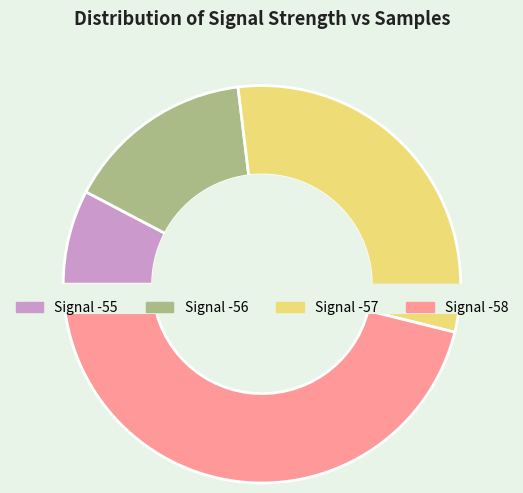

True or false: -58 accounts for 22% of the total.

False